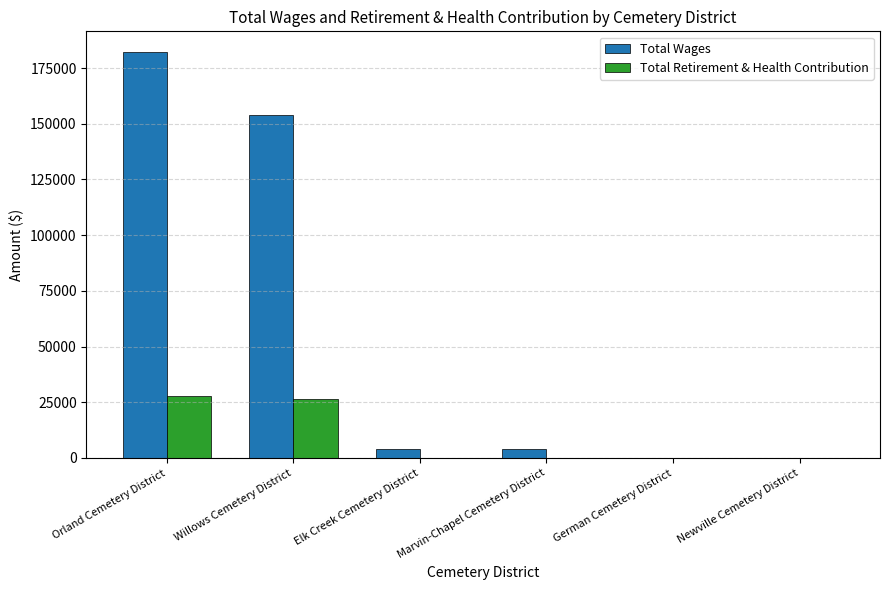

Which series has the largest range (max minus min)?

Total Wages